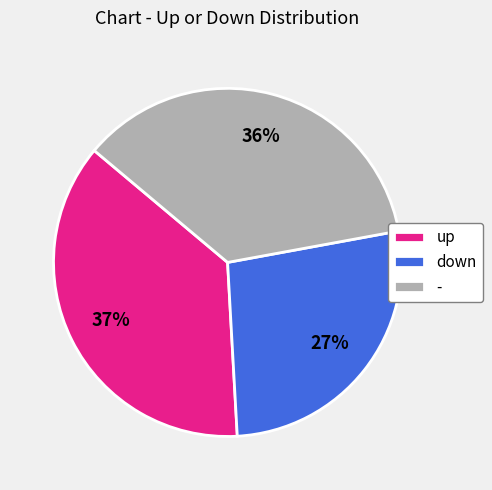

Which category has the smallest portion of the pie?

down